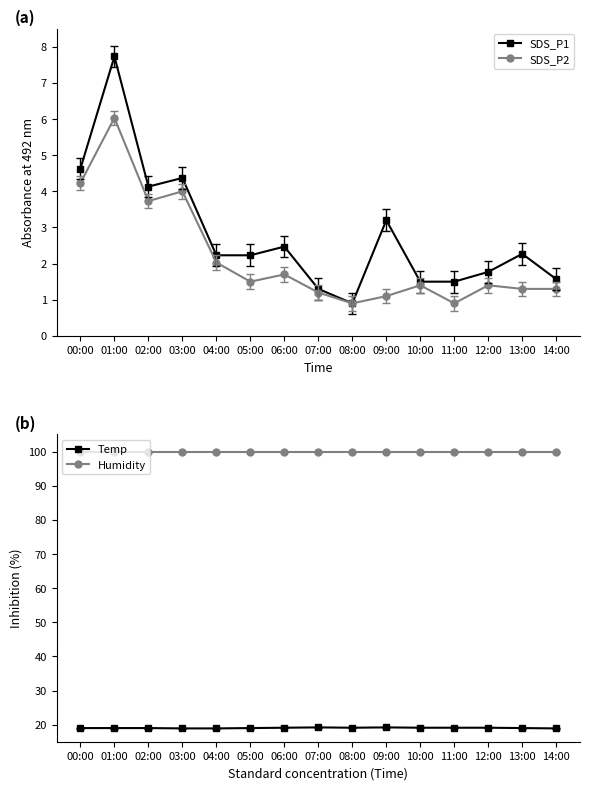

Which series changed the most between 01:00 and 08:00?

SDS_P1